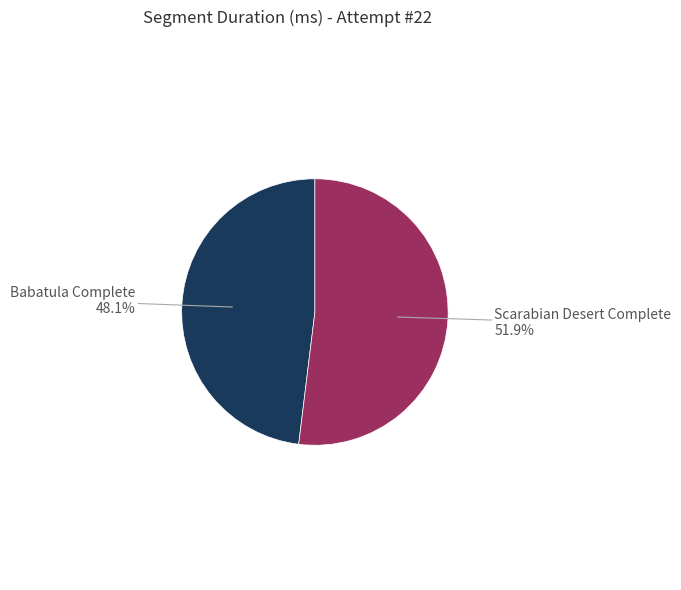

Does any single category account for the majority?

Yes